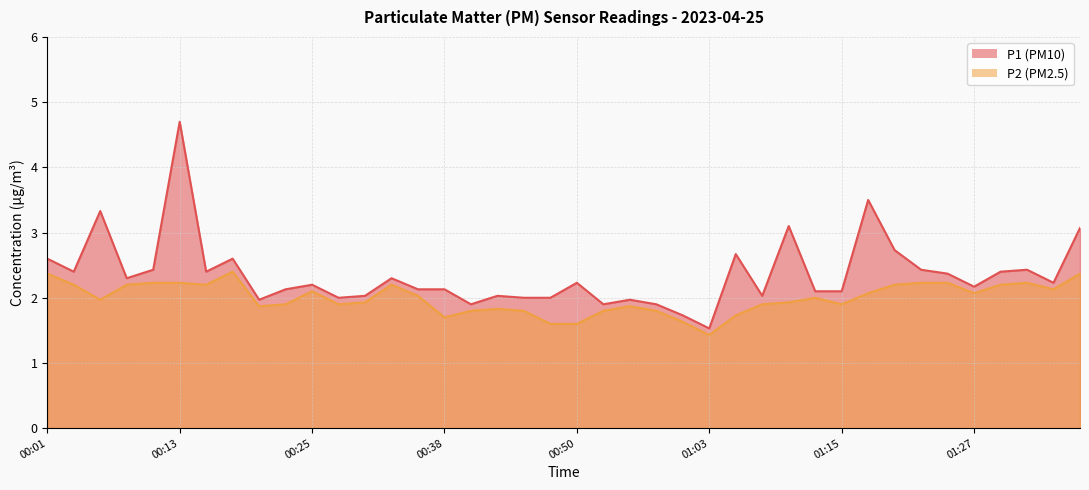

In P1, how many points are lower than both neighbors (excluding endpoints)?

11